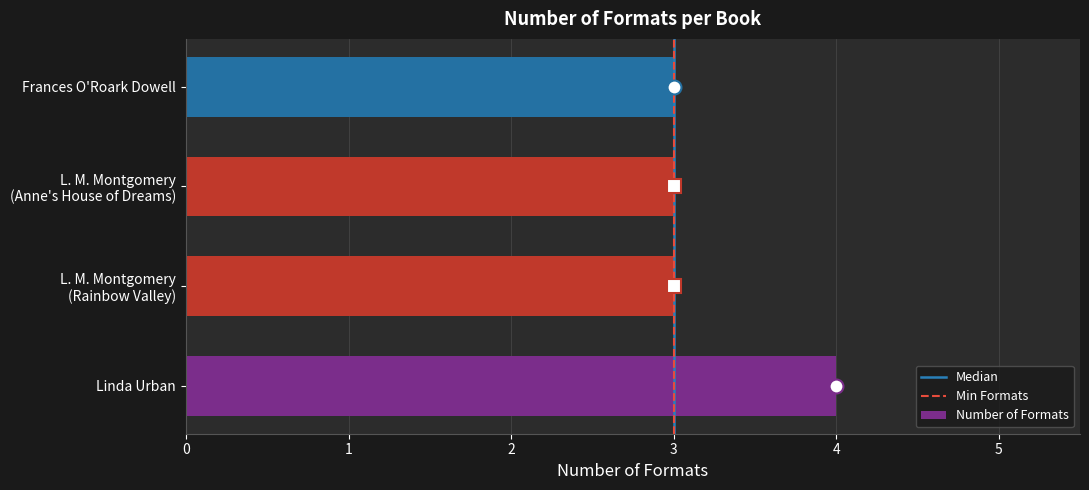

Reading top to bottom, extract all data points from this chart.

3	3	3	4